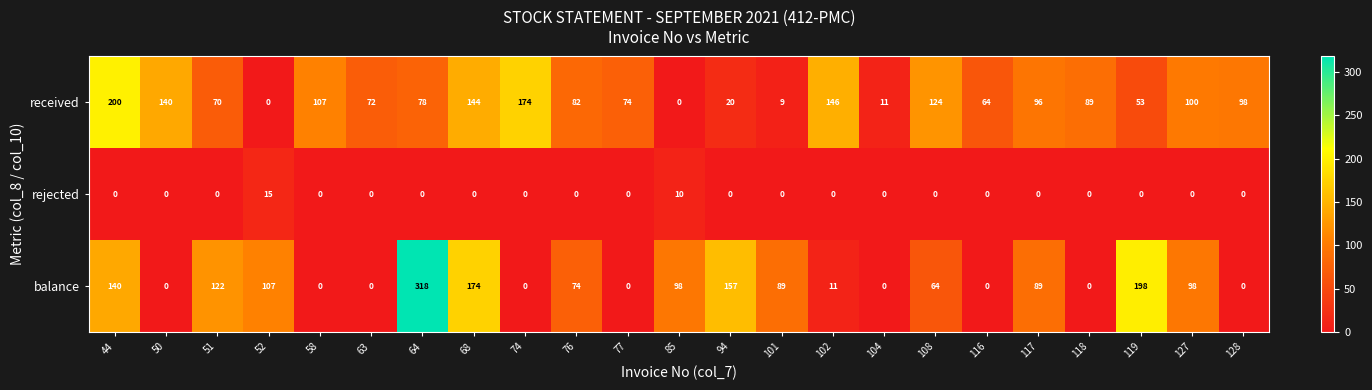

Which label corresponds to the largest value in the chart?

64